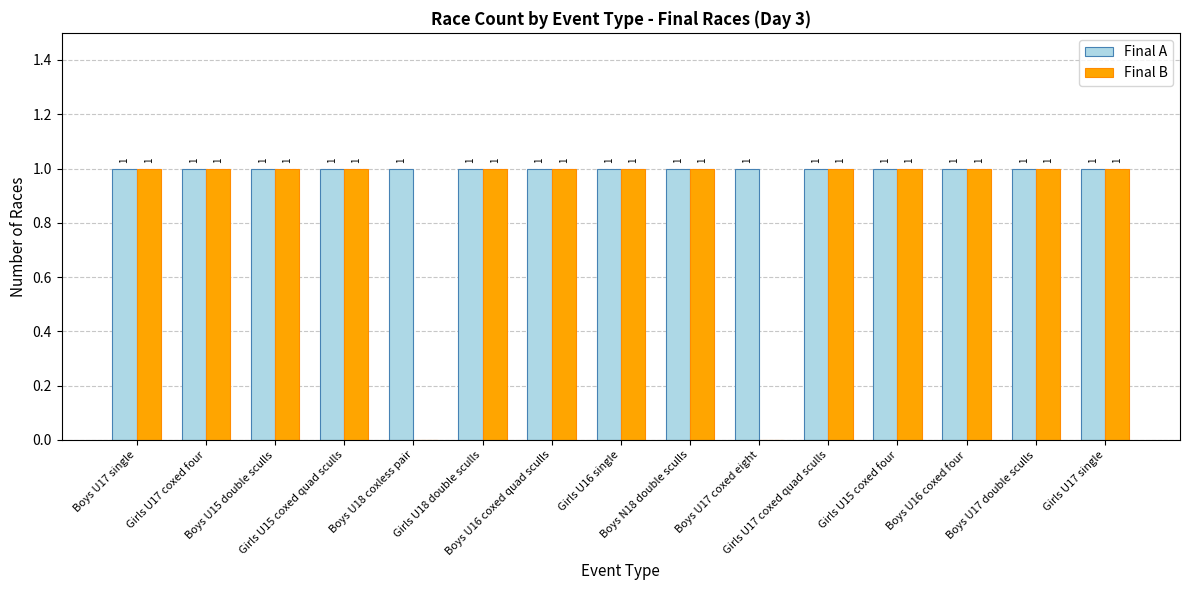

What value does the Final B series have at Boys U15 double sculls?

1